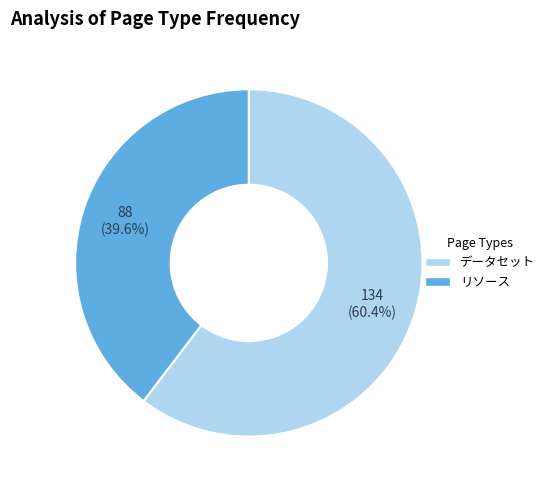

What is the largest slice in the pie chart?

データセット